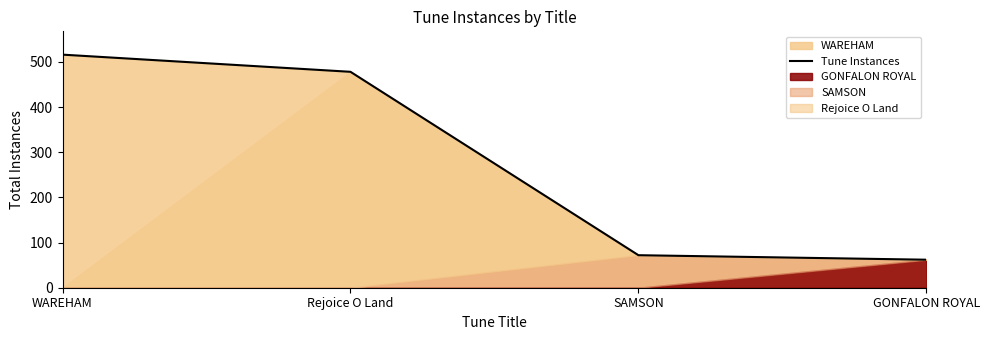

What is the sum of all values?

1128